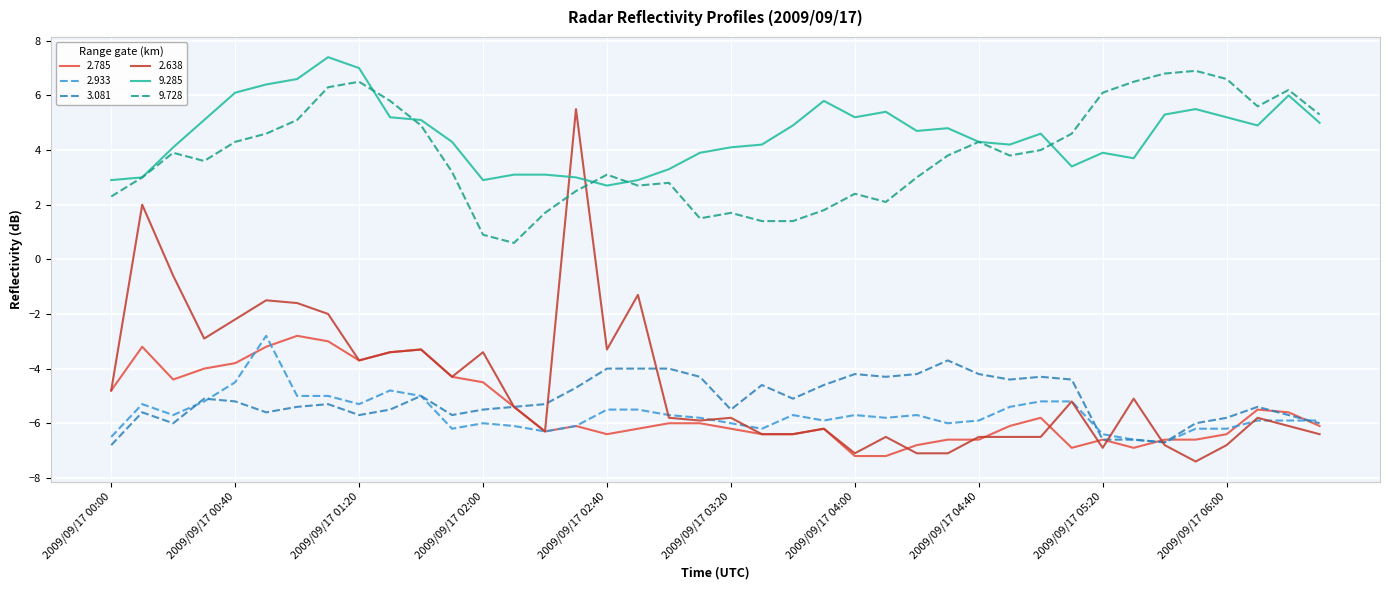

Which series has the largest total across all categories?

9.285